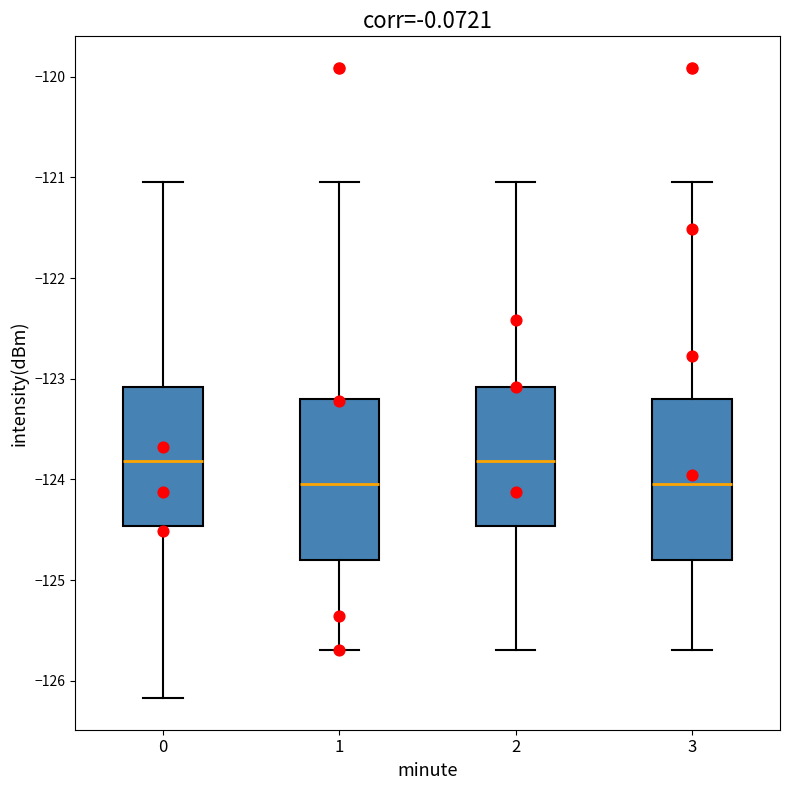

Where is the lower edge of the box at x = 2 on the y-axis? The values are not printed on the chart, so give them approximately, as read against the axis.

-124.5